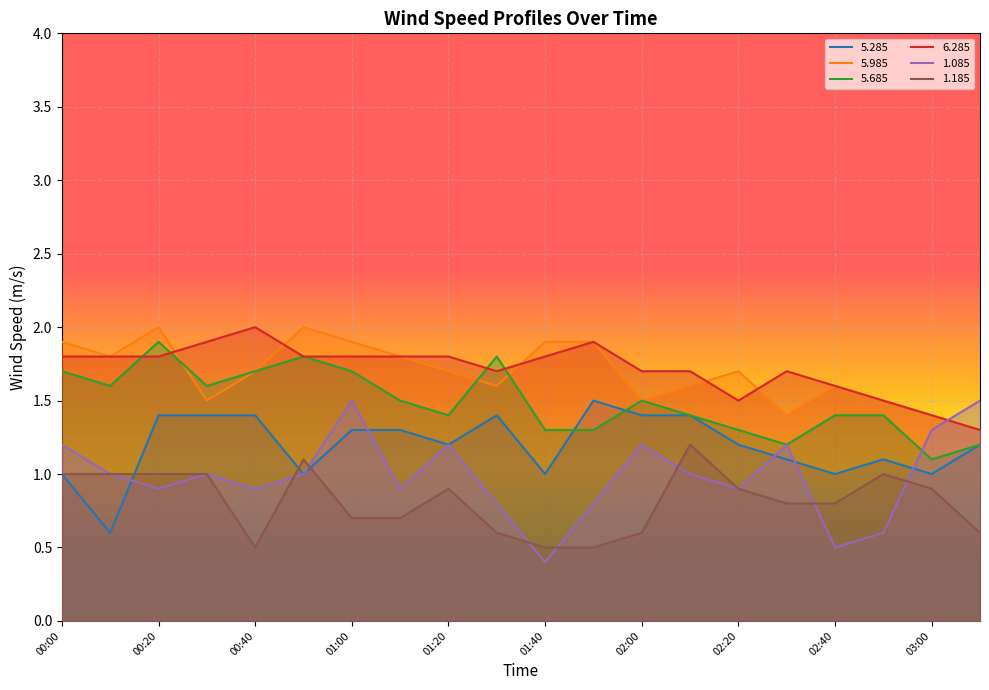

Does the chart display data point markers on the line(s)?

No